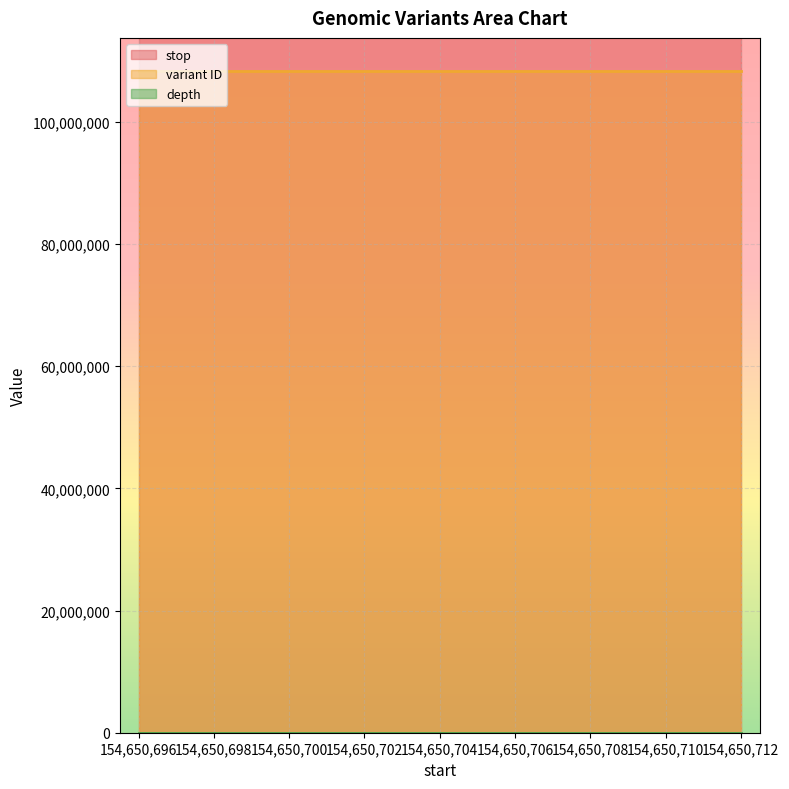

What are all the series names shown in the legend?

stop, variant ID, depth